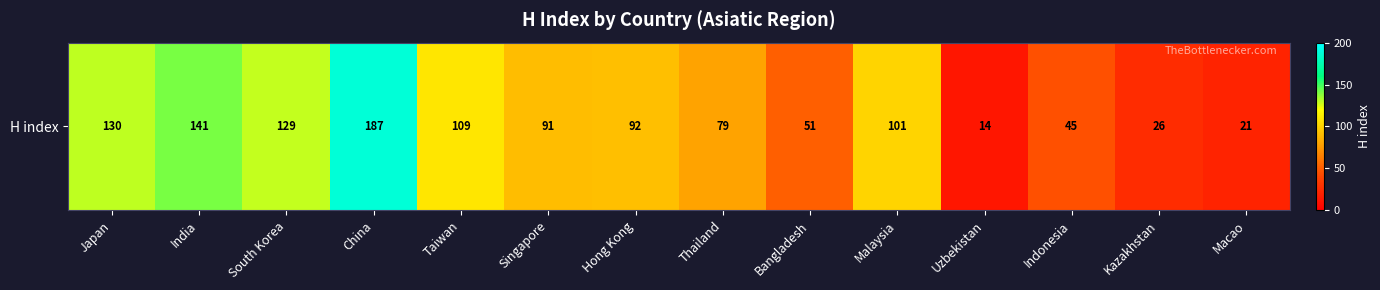

The value at Indonesia is 45. True or false?

True